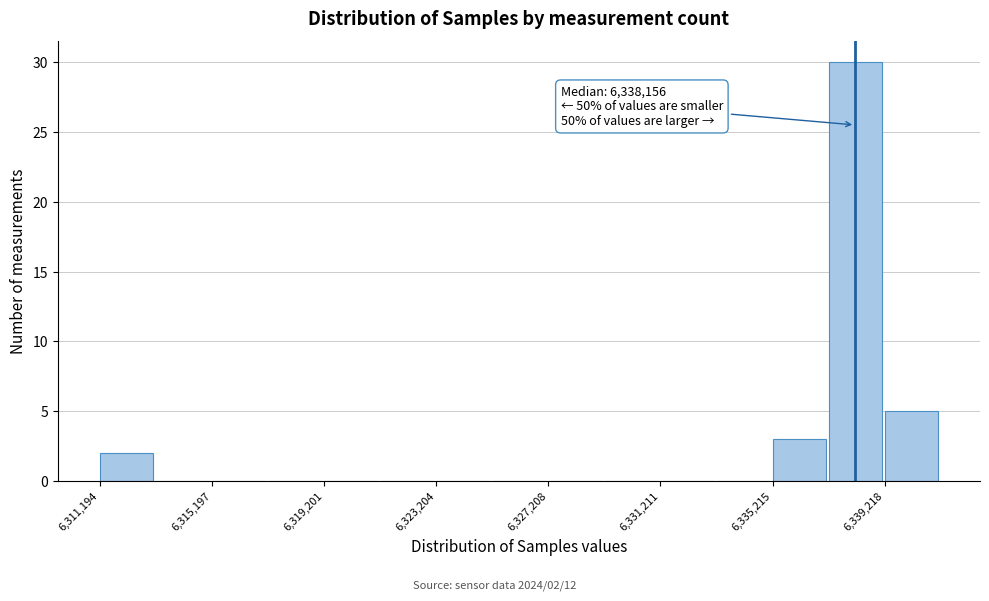

Which range on the x-axis has the tallest bar?

6337000 to 6339000